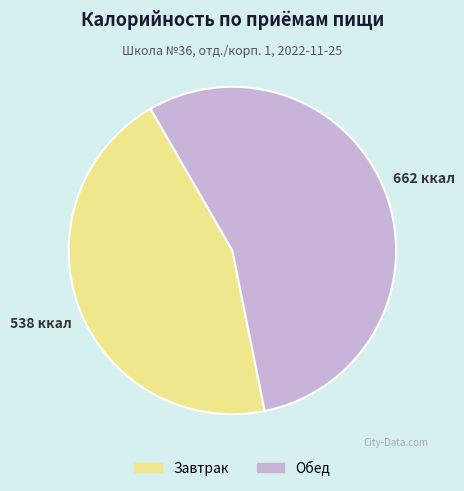

Between Обед and Завтрак, which is larger?

Обед